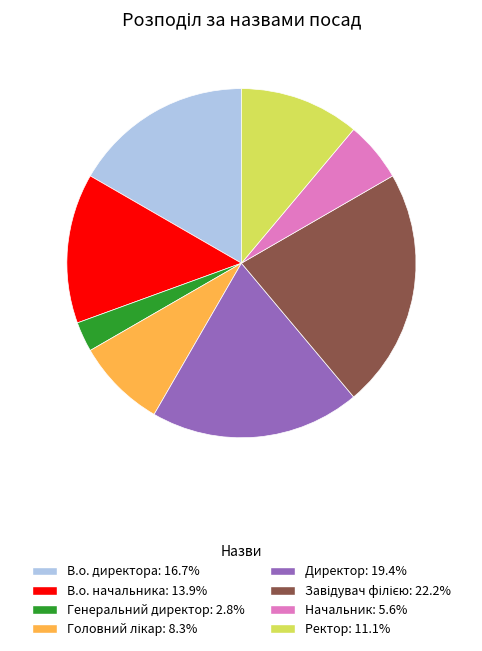

Is the sum of Генеральний директор and Начальник greater than half?

No